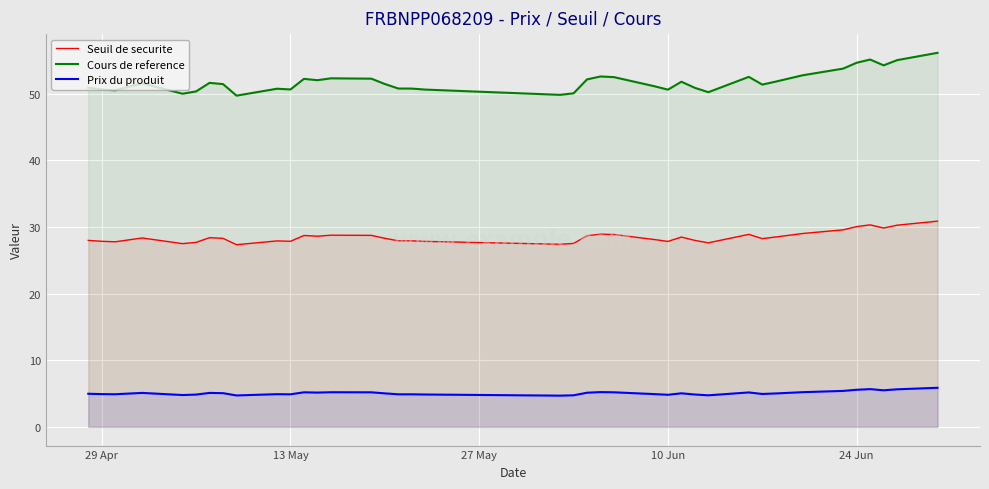

What is the minimum value shown in the chart?

4.7